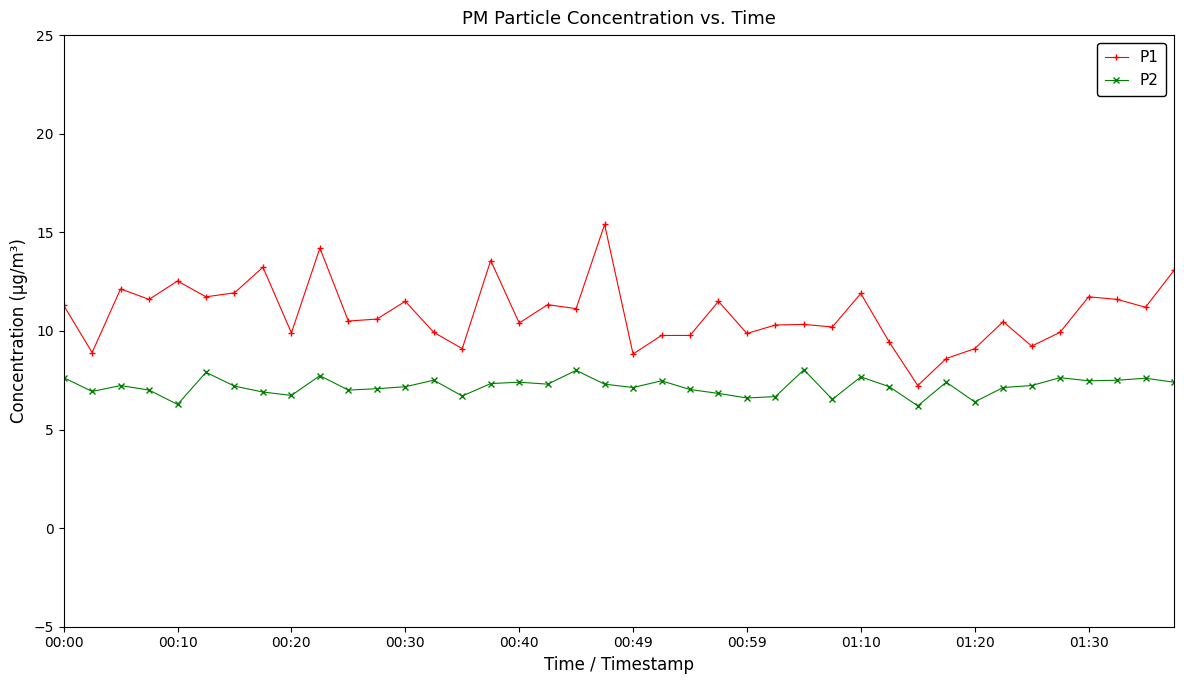

True or false: P1 and P2 intersect in this chart.

False